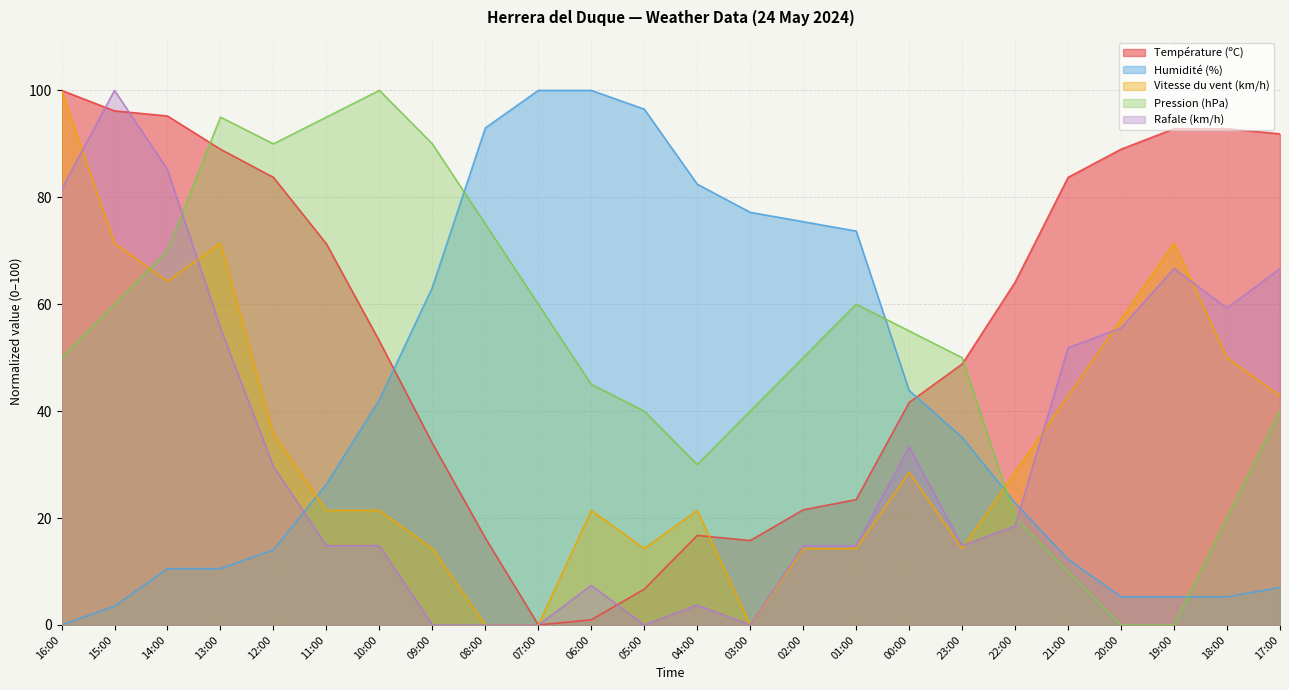

Rank the series by their maximum value, from lowest to highest.

Température (ºC), Humidité (%), Vitesse du vent (km/h), Pression (hPa), Rafale (km/h)